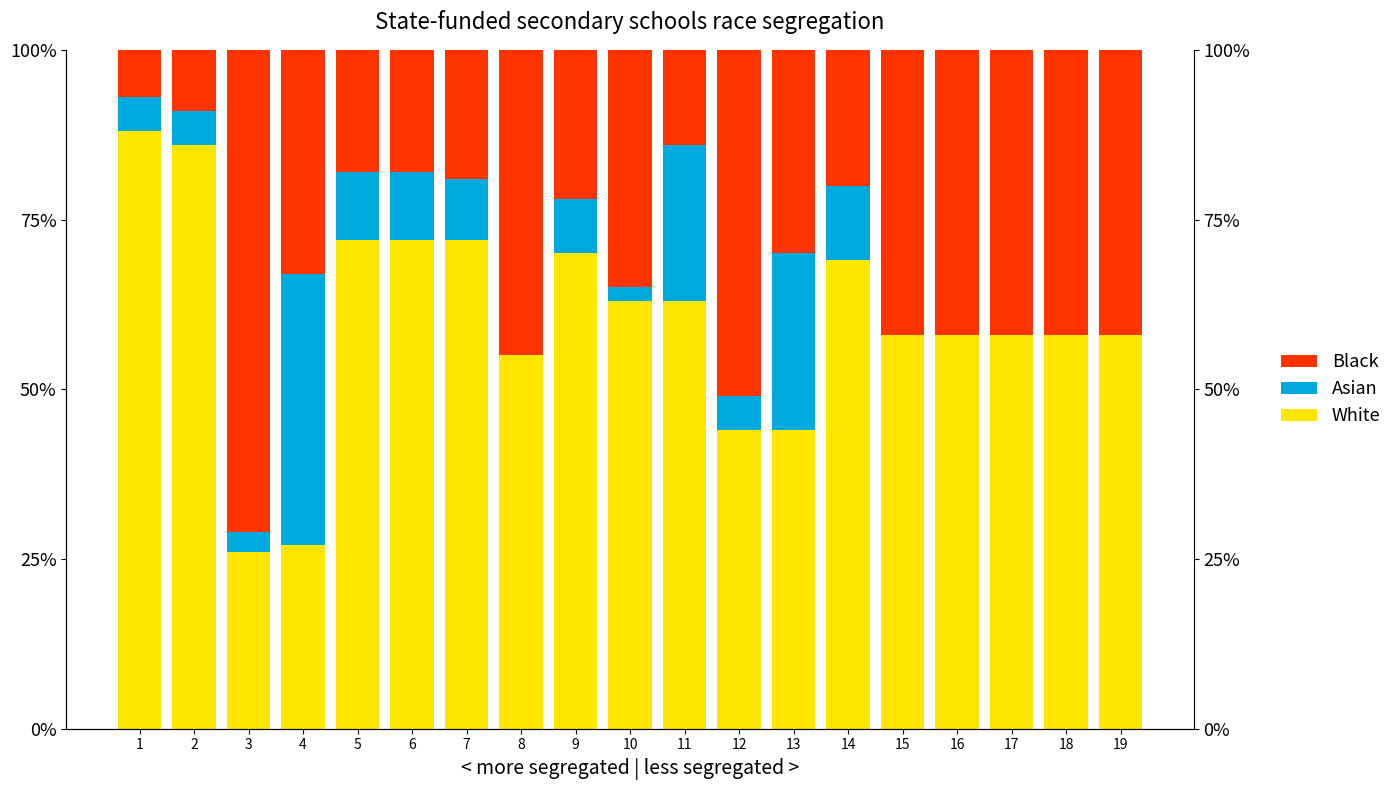

At which label is Black closest to 39?

15